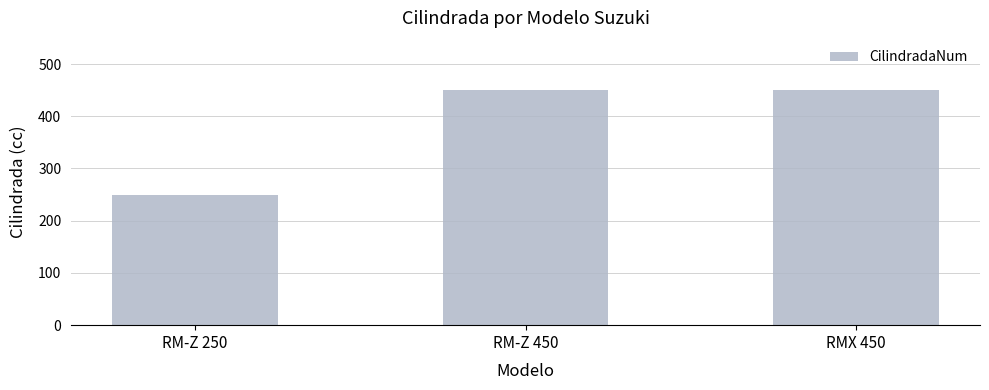

What is the difference between the values at RM-Z 250 and RM-Z 450?

200